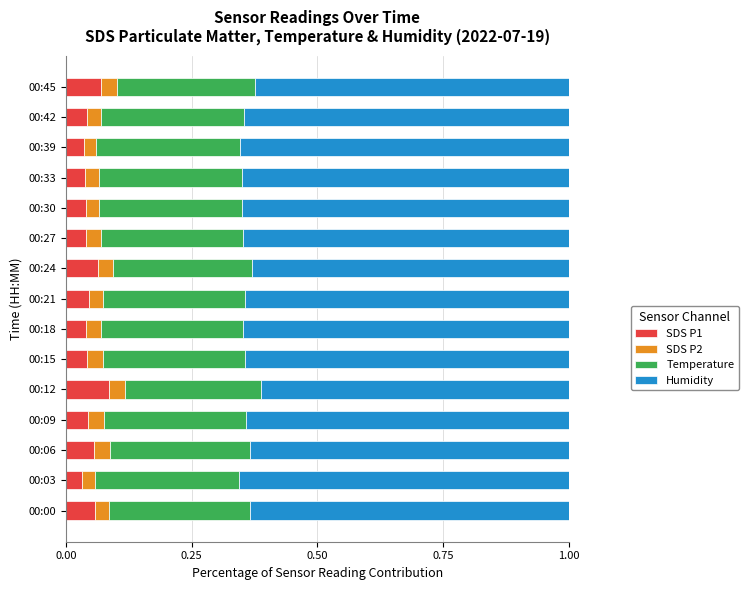

What is the total value across all series at 00:33?

1.0